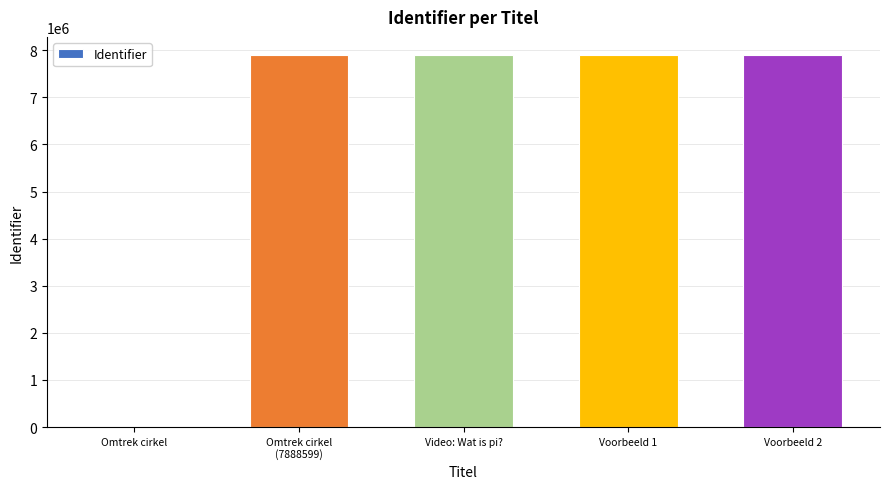

What is the average value?

6310882